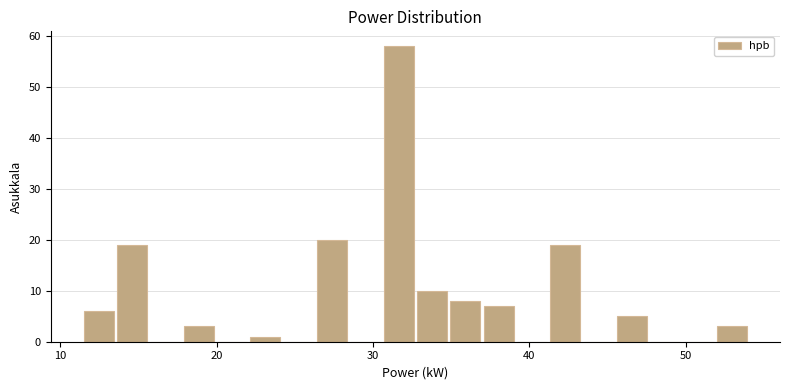

Read against the x-axis, roughly where is the centre of the tallest bar?

32